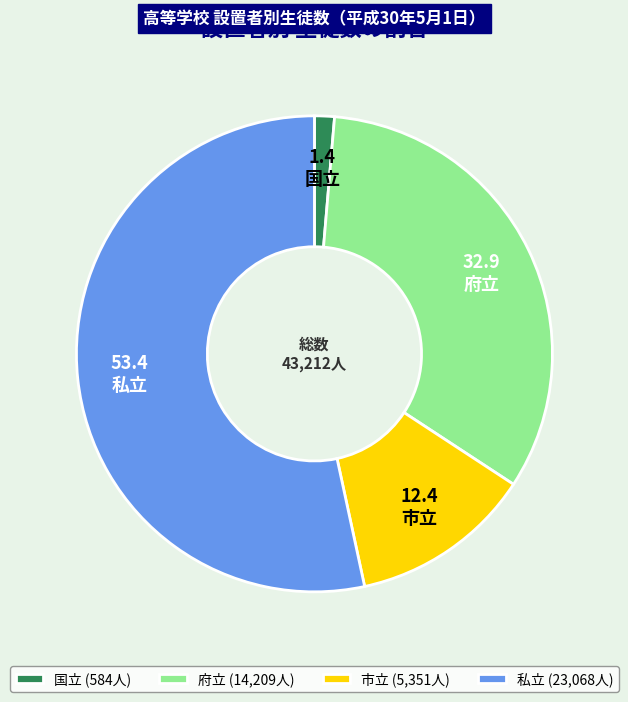

Which has a higher value, 国立 or 市立?

市立